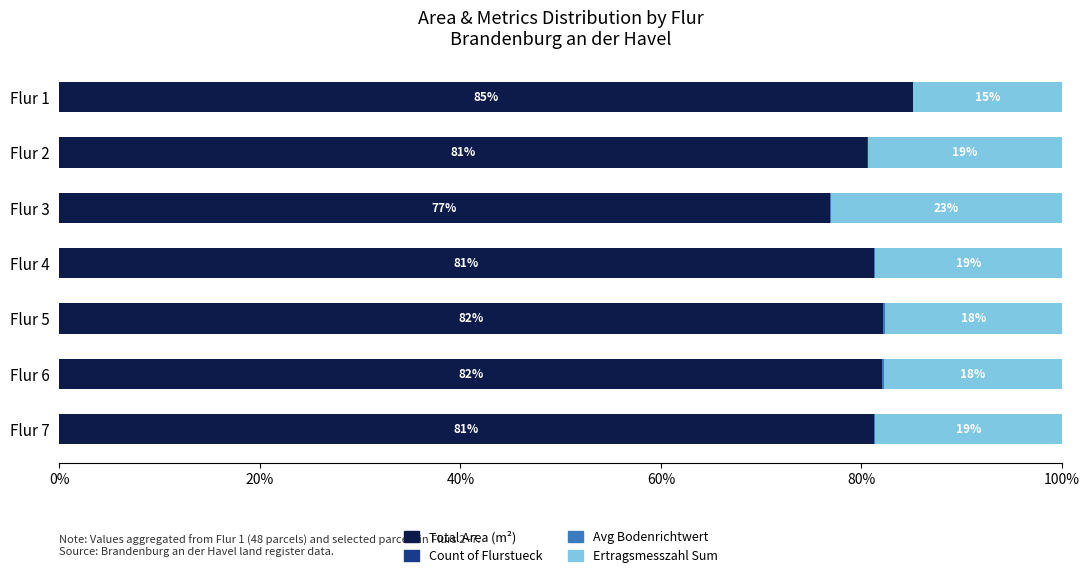

Which category has the highest value in the Total Area (m²) series?

Flur 1